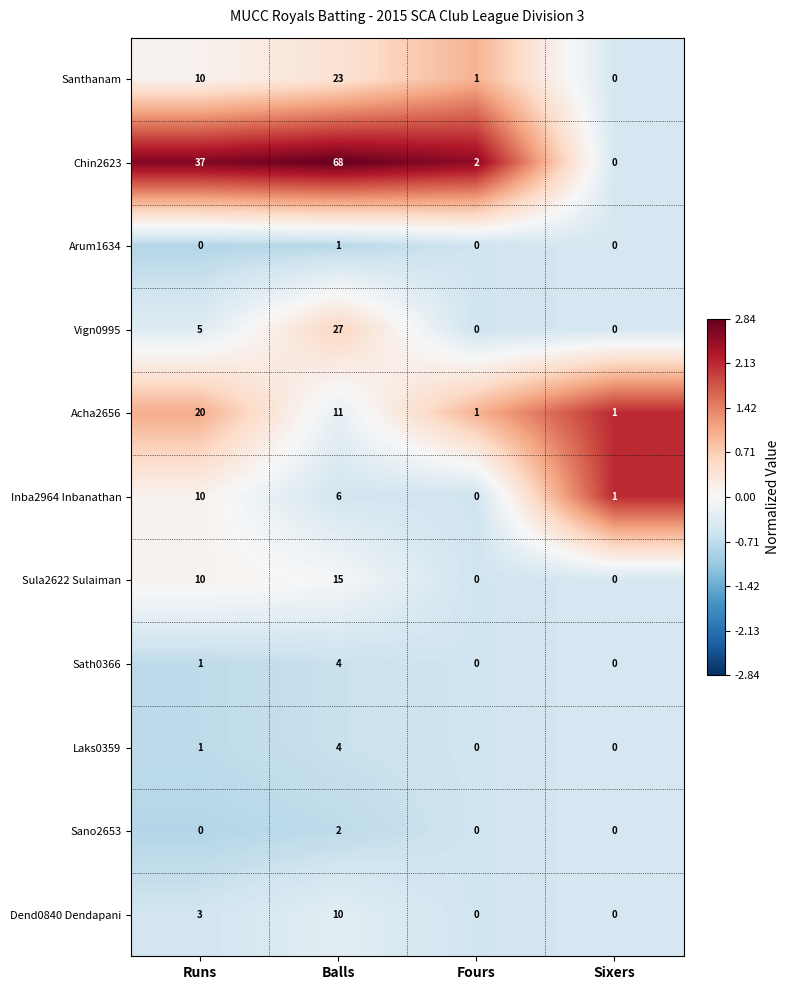

Which series has the widest spread of values?

Chin2623